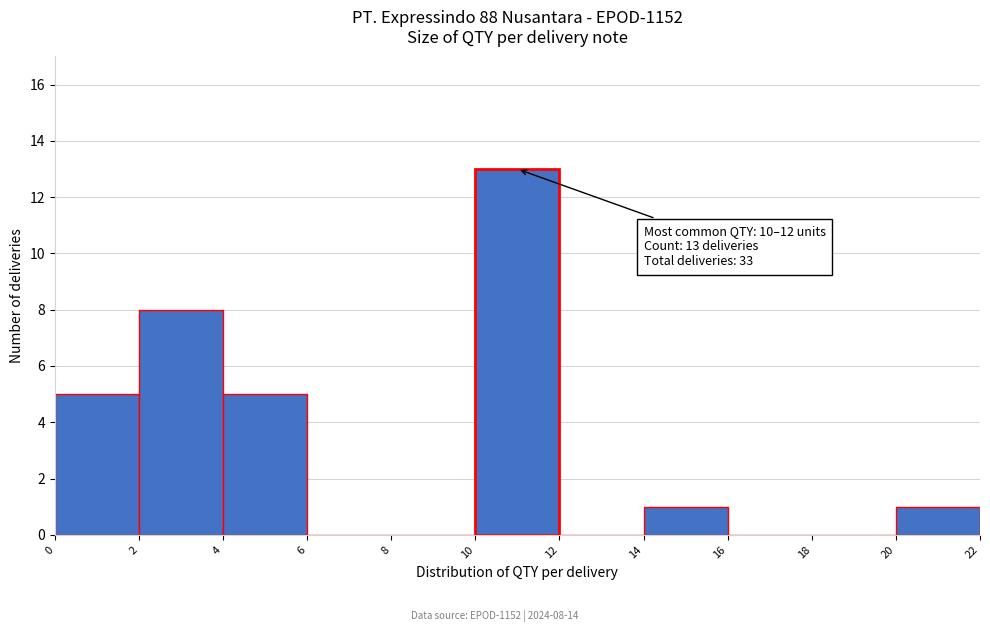

Which range on the x-axis has the tallest bar?

10 to 12